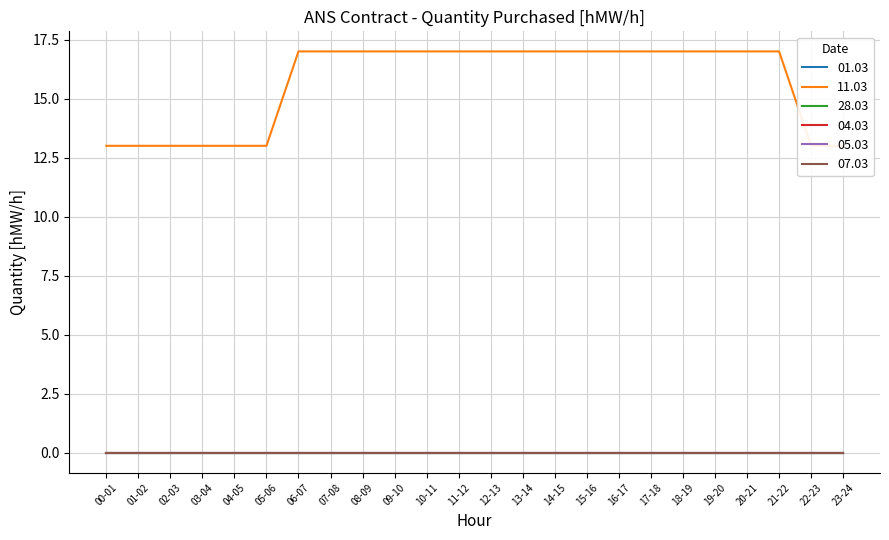

Is the value of 05.03 at 09-10 greater than the value of 04.03 at 01-02?

No